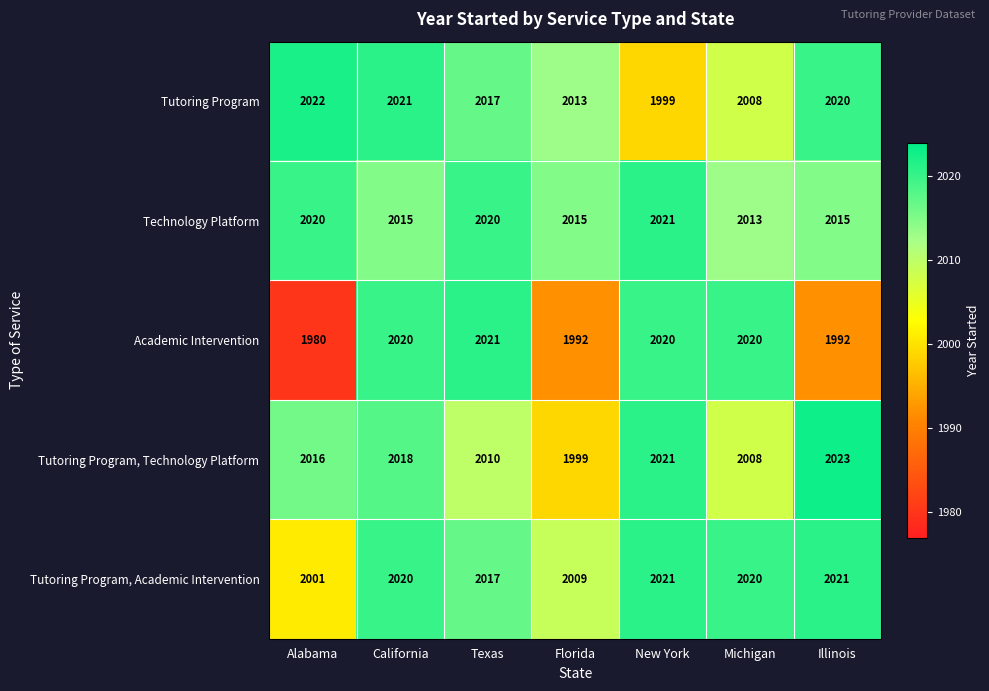

At how many categories does at least one series exceed 2014?

7